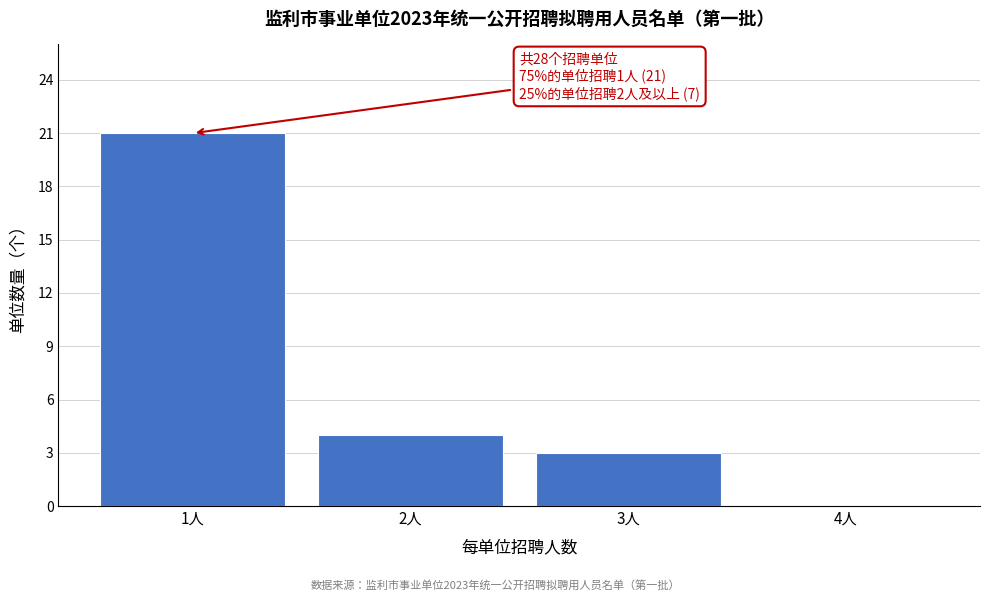

Reading left to right, what are all the values shown in this chart?

1人=21	2人=4	3人=3	4人=0